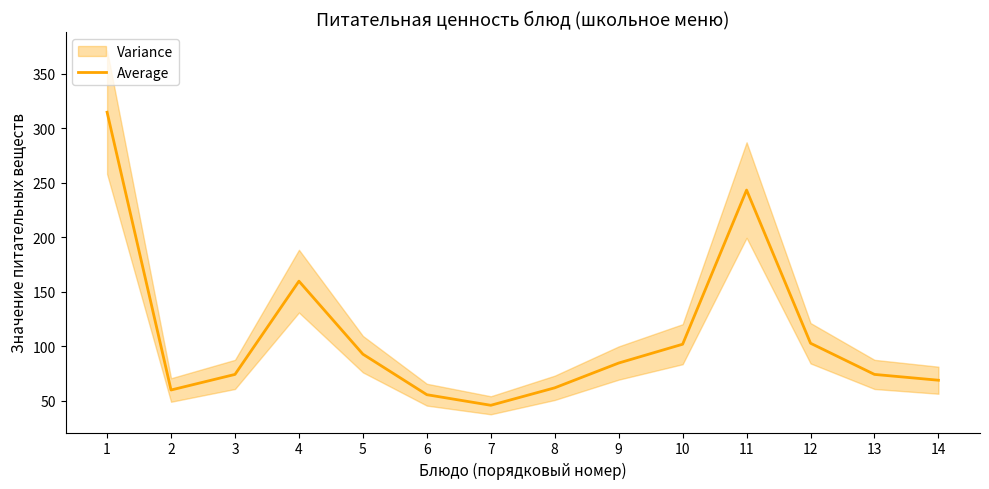

Is it true that the value at 13 is 74.3?

True